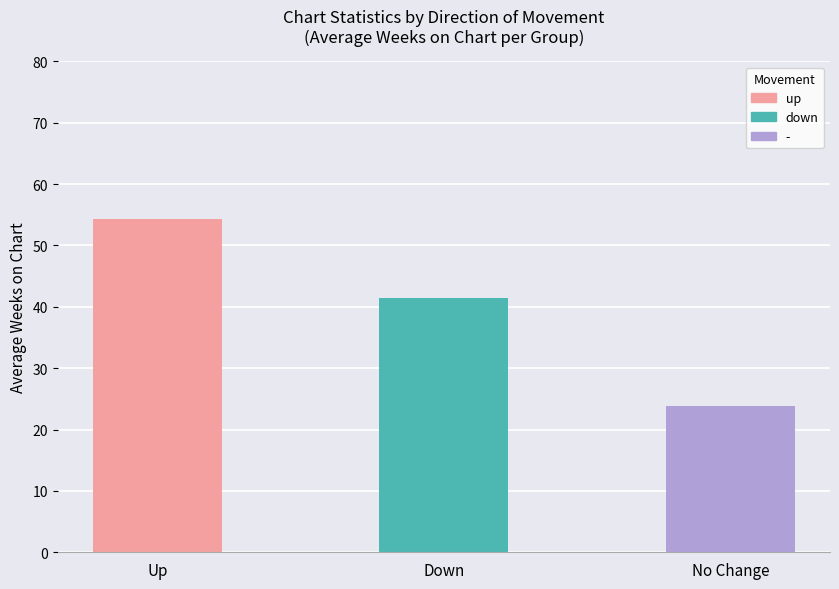

The value at Down is 41.5. True or false?

True